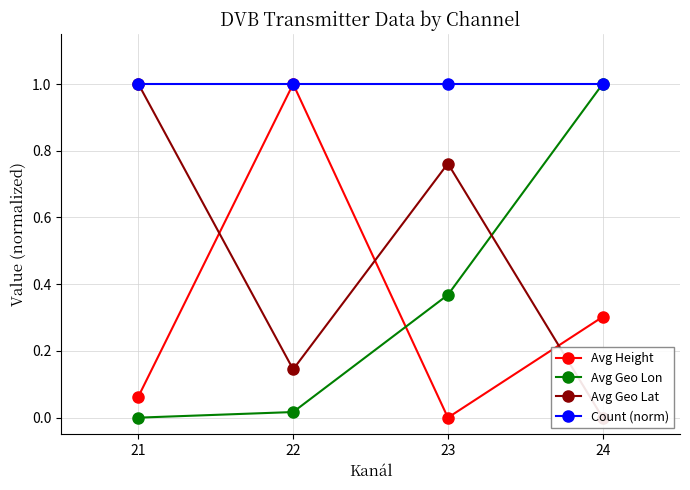

Count the number of categories in the chart.

4